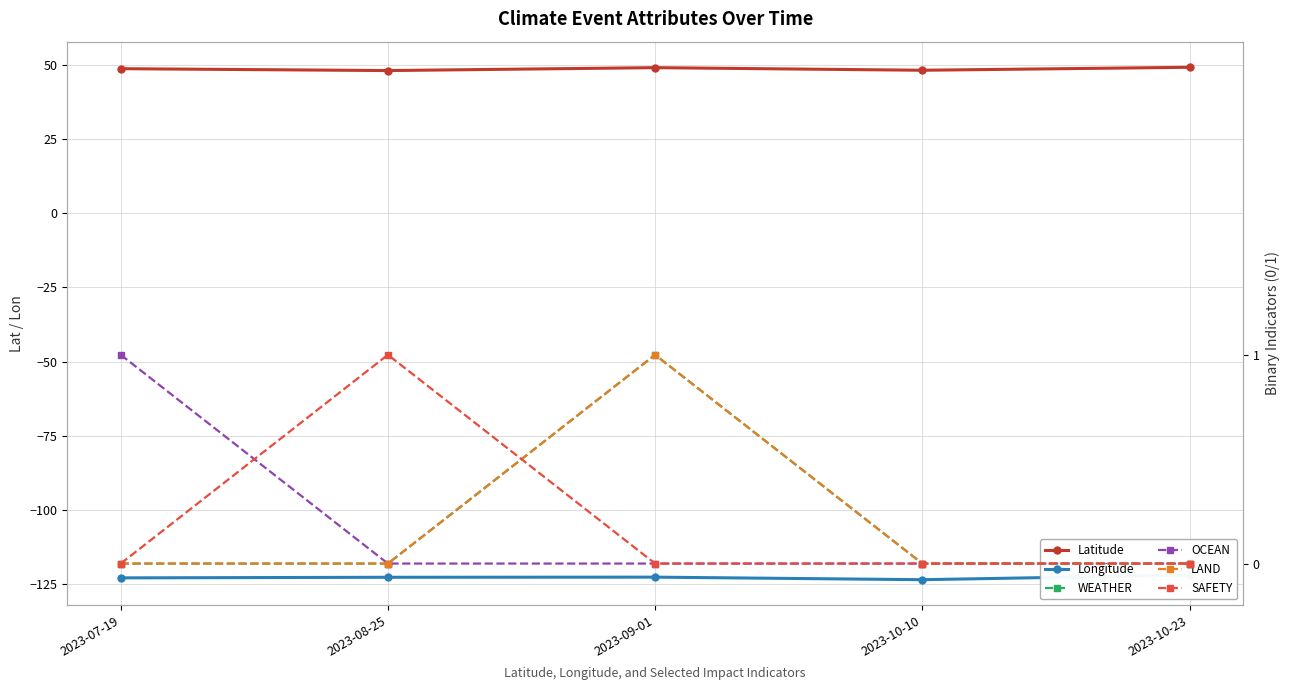

What is the sum of the Longitude values at 2023-09-01 and 2023-07-19?

-245.5